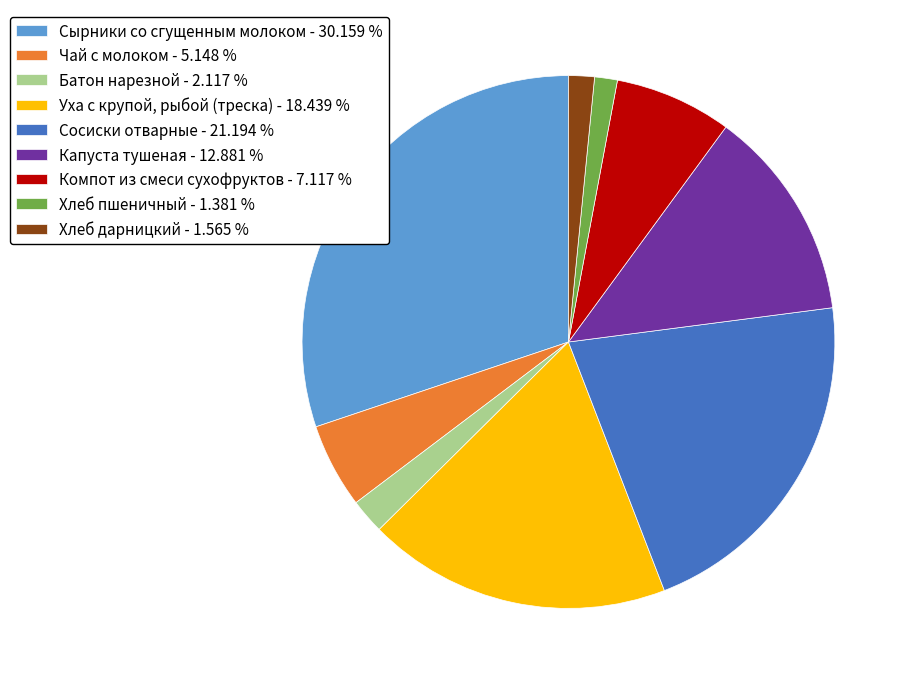

What is the ratio of the value at Чай с молоком - 5.148 % to the value at Батон нарезной - 2.117 %?

2.4